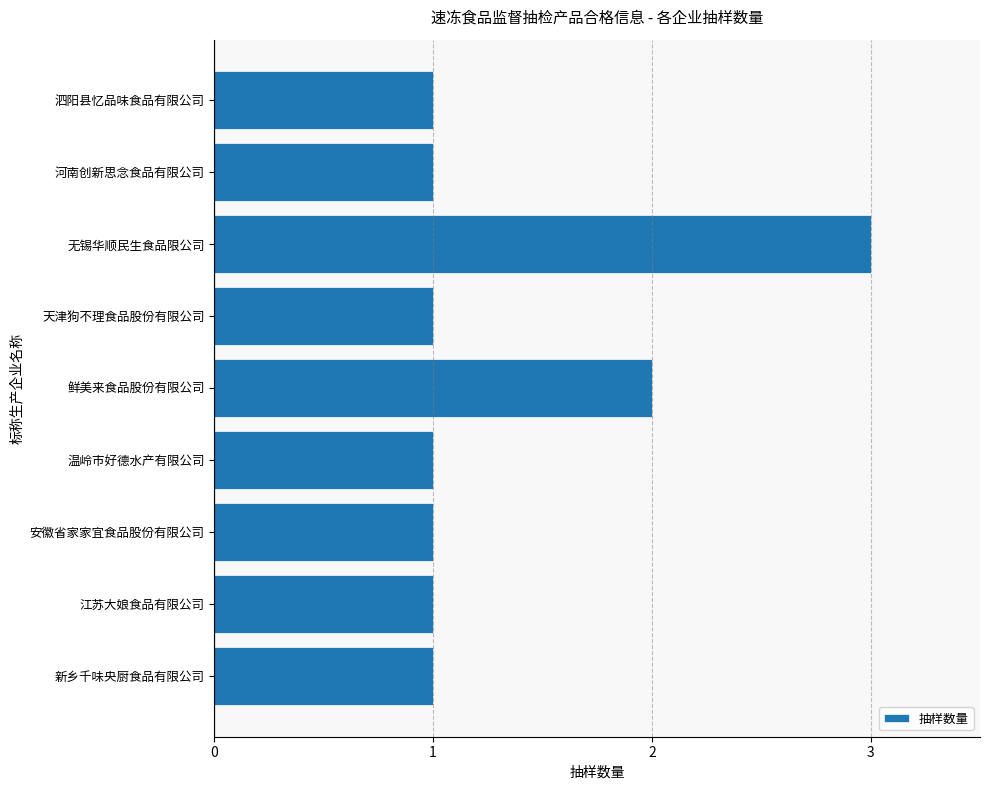

What is the sum of the values at 鲜美来食品股份有限公司 and 安徽省家家宜食品股份有限公司?

3